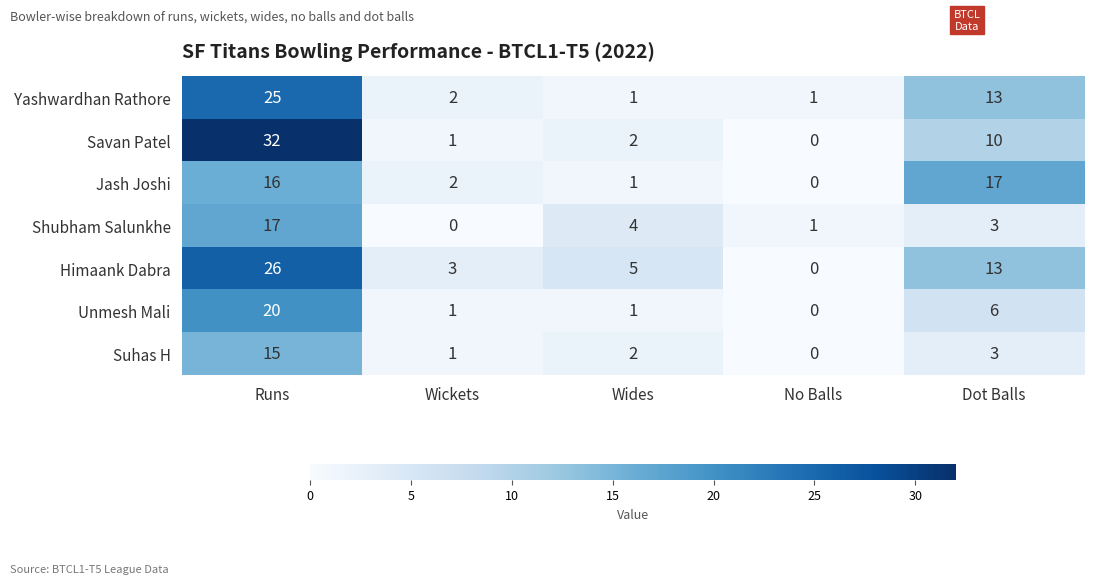

Which label corresponds to the largest value in the chart?

Runs